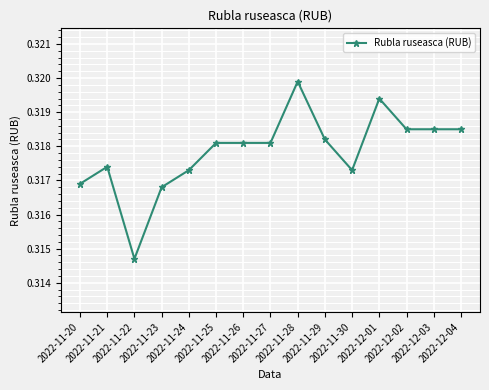

What is the sum of all values?

4.8